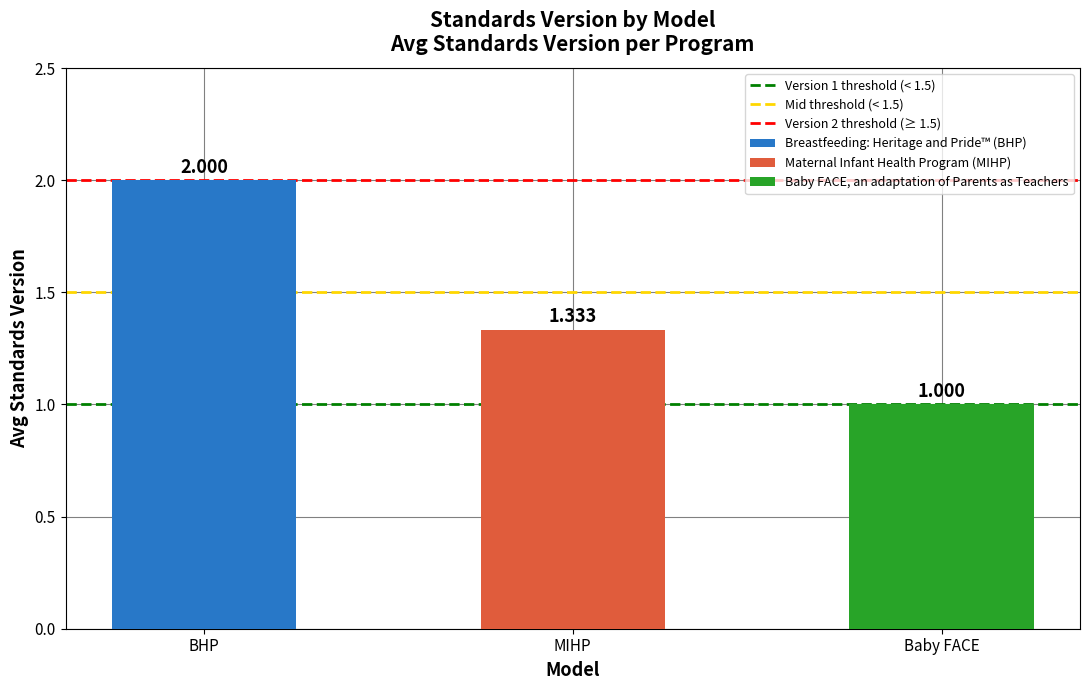

What is the average value of the Version 1 threshold (< 1.5) series?

1.0